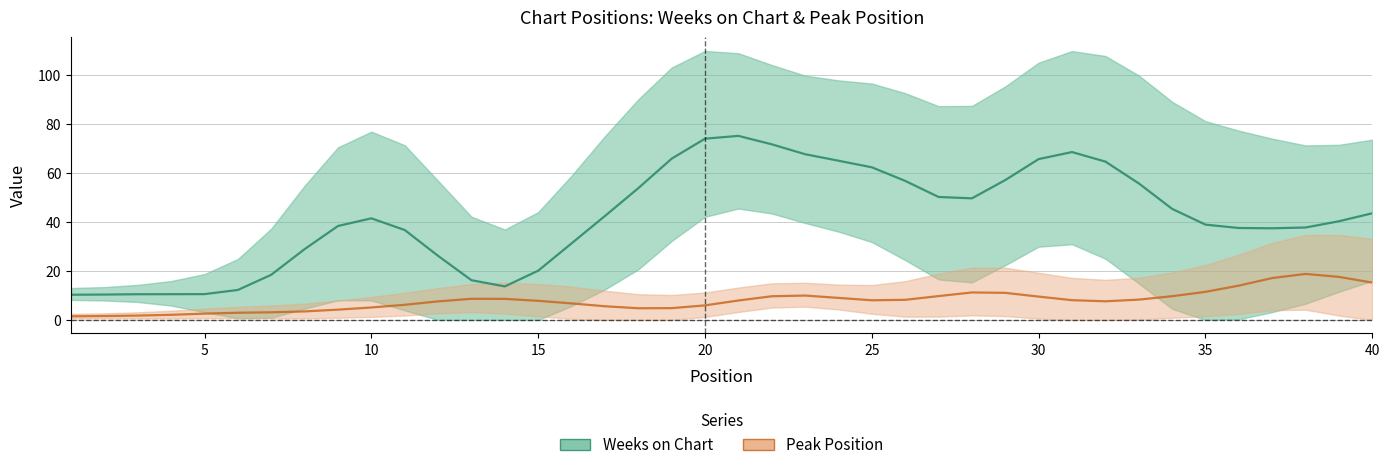

Which has a higher value, 6 or 31?

31